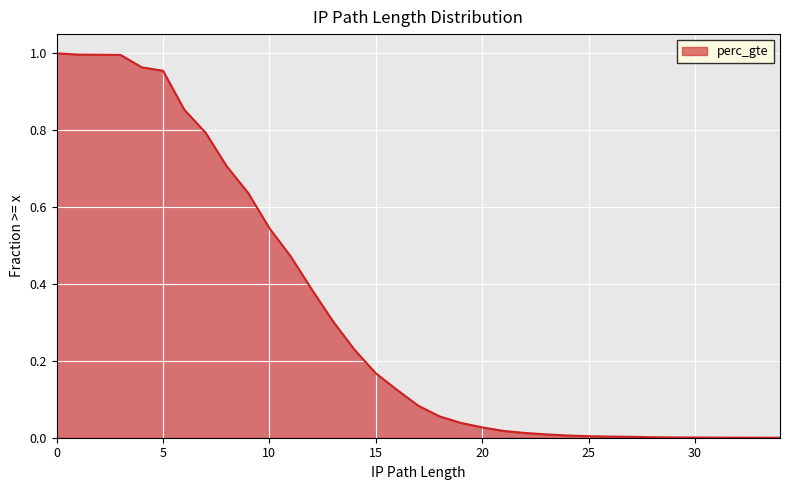

List the labels in order of value, smallest first.

34, 34, 33, 32, 31, 30, 29, 28, 27, 26, 25, 24, 23, 22, 21, 20, 19, 18, 17, 16, 15, 14, 13, 12, 11, 10, 9, 8, 7, 6, 5, 4, 3, 2, 1, 0